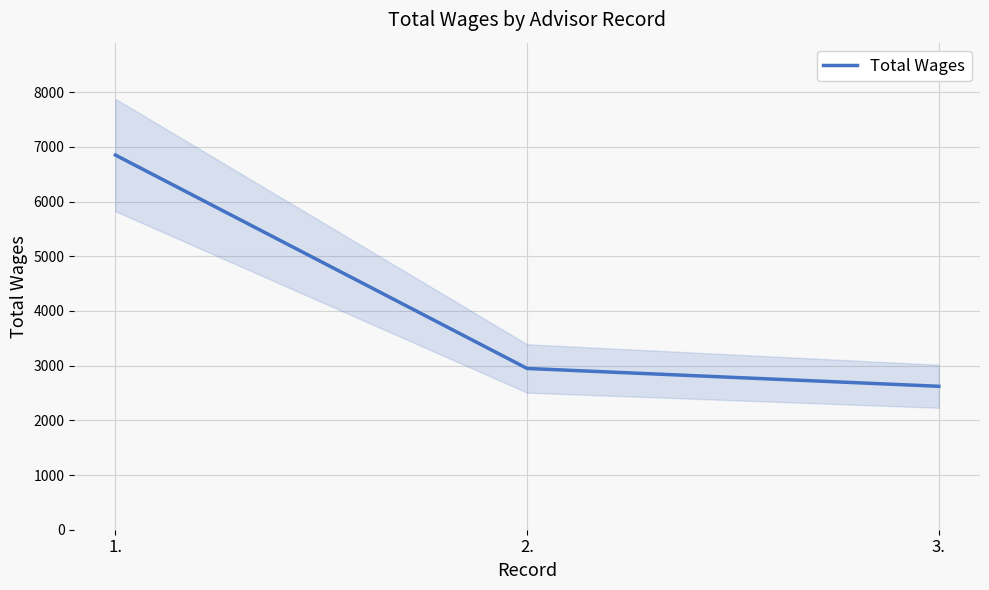

What is the average value?

4140